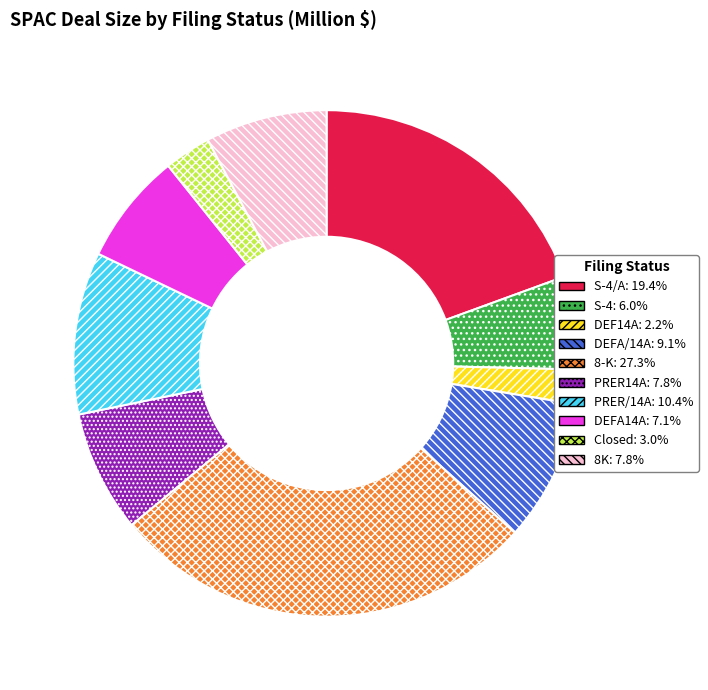

Is there any slice that represents more than half of the pie?

No